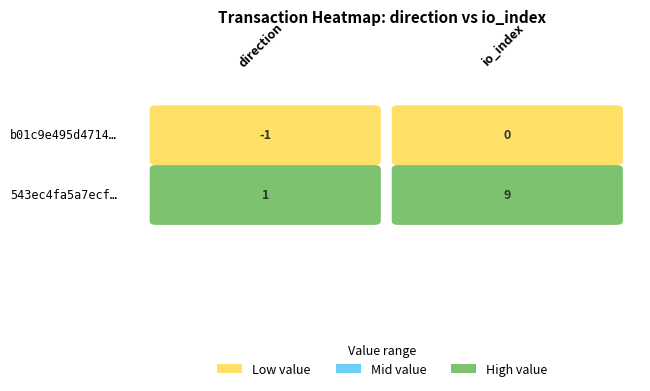

List the series in order of their overall mean, lowest first.

b01c9e495d47144488e603a74cf55dd143738d9, 543ec4fa5a7ecf9df6fd61f40effe3b0616887d